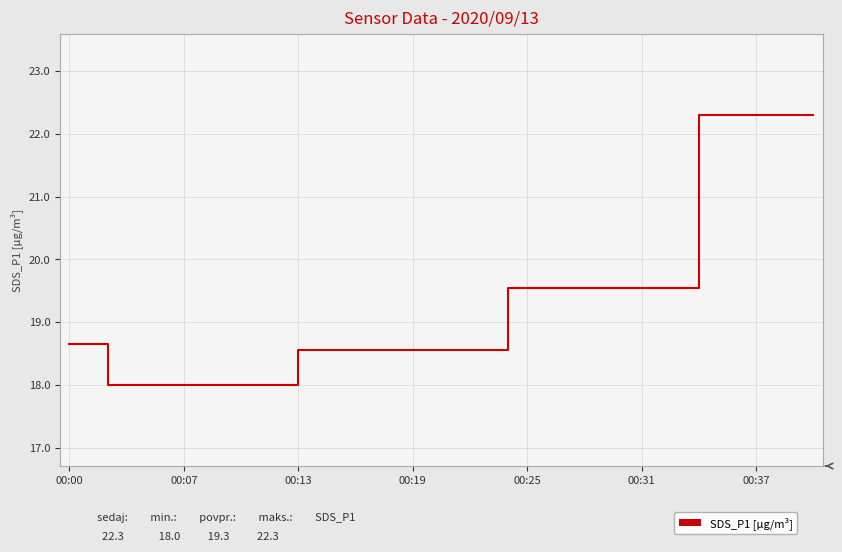

What is the difference between the maximum and minimum values?

4.3